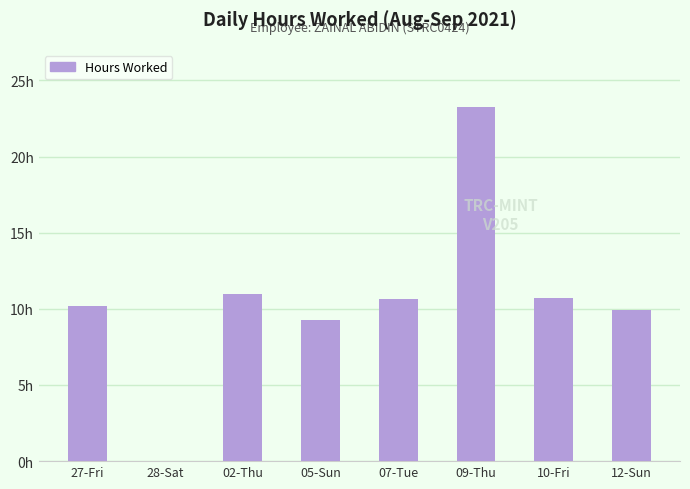

Rank the categories by value from lowest to highest.

28-Sat, 05-Sun, 12-Sun, 27-Fri, 07-Tue, 10-Fri, 02-Thu, 09-Thu